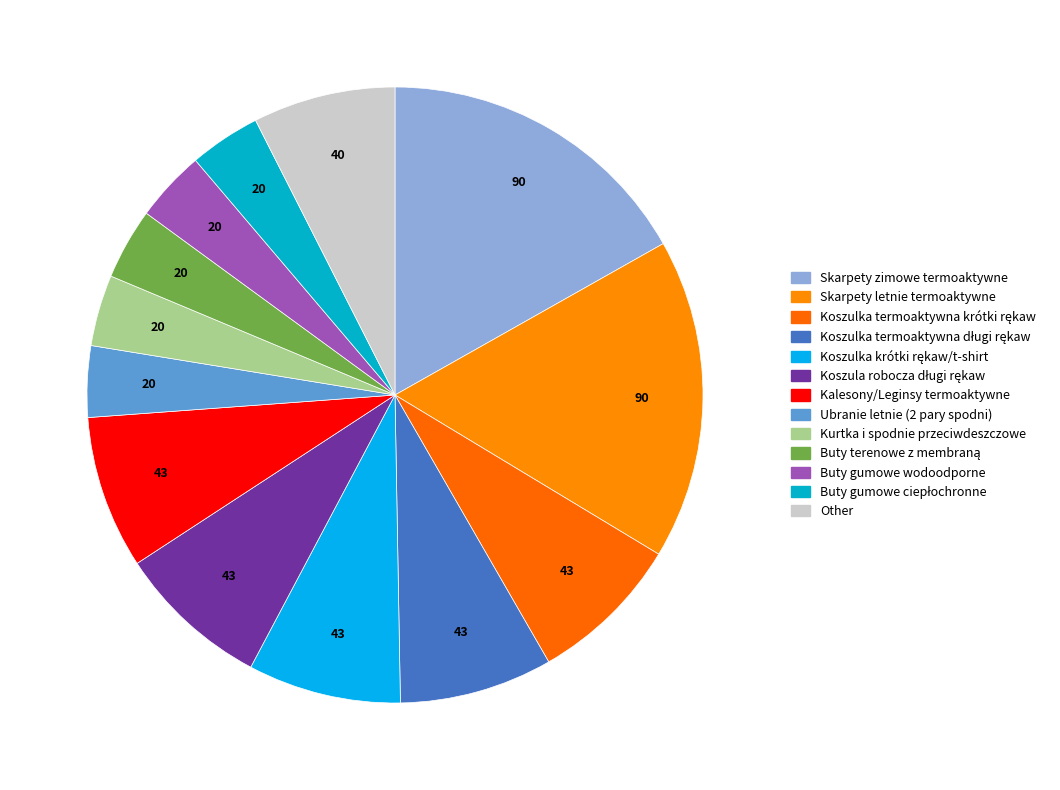

How many segments does this pie chart have?

13